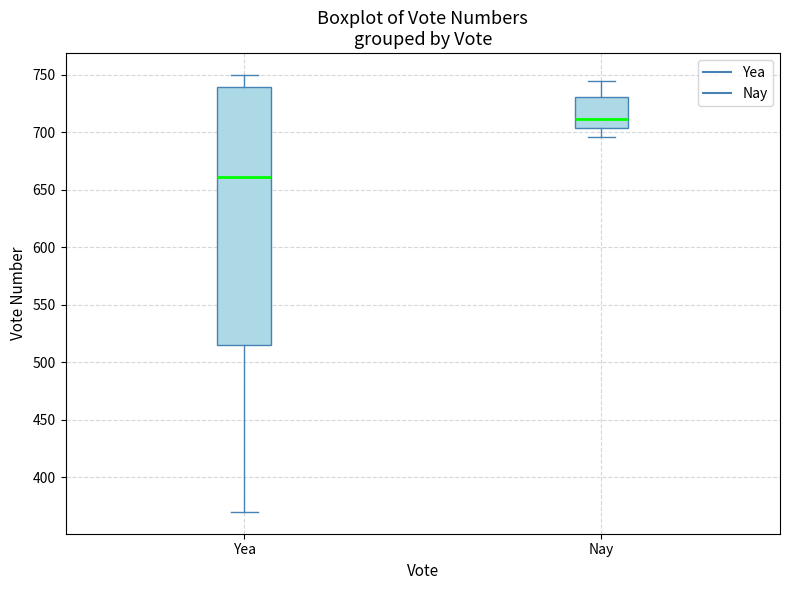

Where is the upper edge of the box for Nay on the y-axis? The values are not printed on the chart, so give them approximately, as read against the axis.

730